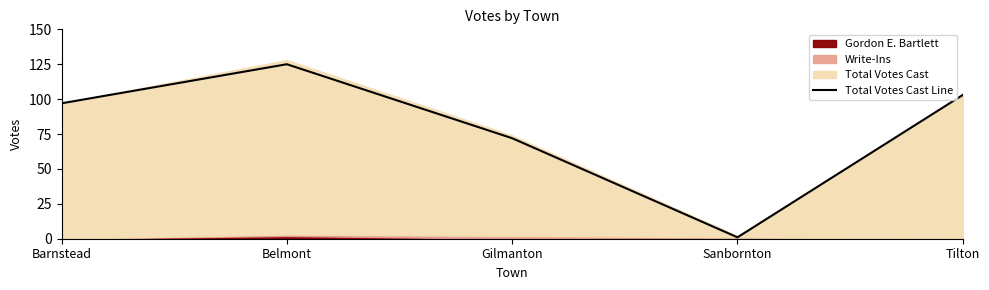

At which category does the chart reach its minimum across all series?

Sanbornton